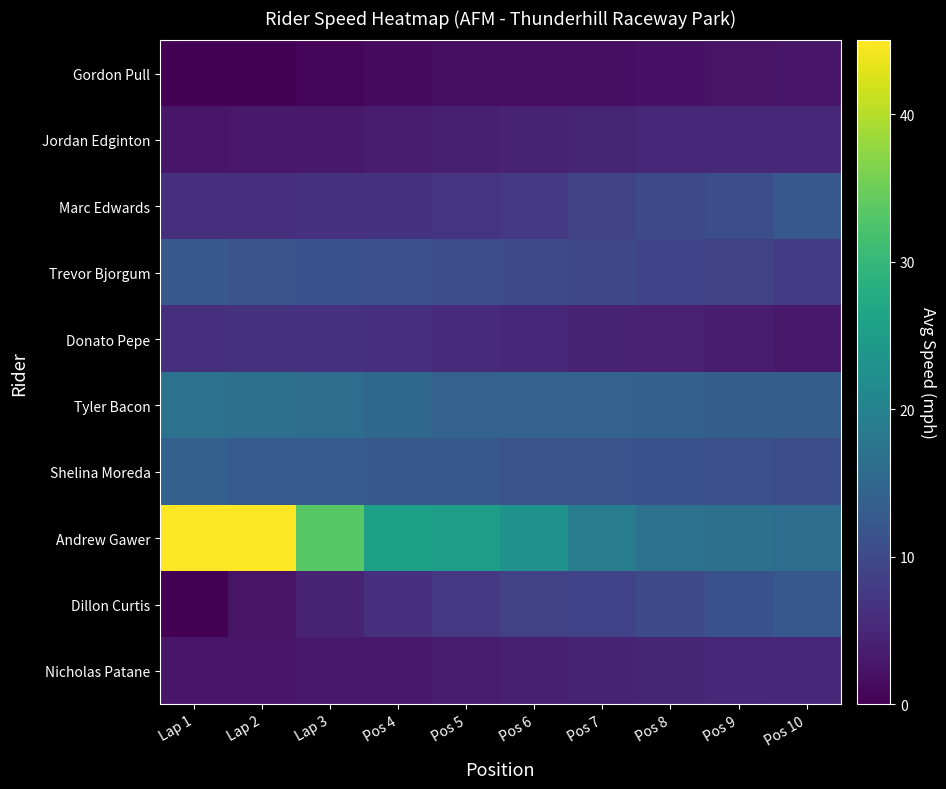

Reading right to left, transcribe all the data shown in this chart.

Gordon Pull: Pos 10=2.6	Pos 9=2.4	Pos 8=2.2	Pos 7=1.7	Pos 6=1.6	Pos 5=1.6	Pos 4=1.2	Lap 3=0.8	Lap 2=0.2	Lap 1=0.0
Jordan Edginton: Pos 10=5.2	Pos 9=5.1	Pos 8=5.1	Pos 7=4.7	Pos 6=4.3	Pos 5=4.0	Pos 4=3.5	Lap 3=3.0	Lap 2=3.0	Lap 1=2.7
Marc Edwards: Pos 10=12.3	Pos 9=10.8	Pos 8=10.1	Pos 7=8.6	Pos 6=7.5	Pos 5=6.9	Pos 4=6.6	Lap 3=6.5	Lap 2=6.2	Lap 1=6.1
Trevor Bjorgum: Pos 10=8.0	Pos 9=8.8	Pos 8=9.1	Pos 7=9.8	Pos 6=10.5	Pos 5=10.7	Pos 4=10.9	Lap 3=11.4	Lap 2=11.5	Lap 1=12.6
Donato Pepe: Pos 10=3.0	Pos 9=3.5	Pos 8=4.0	Pos 7=4.5	Pos 6=5.0	Pos 5=5.5	Pos 4=6.0	Lap 3=6.4	Lap 2=6.6	Lap 1=6.3
Tyler Bacon: Pos 10=13.3	Pos 9=13.4	Pos 8=13.9	Pos 7=14.1	Pos 6=14.2	Pos 5=14.2	Pos 4=15.0	Lap 3=16.0	Lap 2=16.6	Lap 1=16.9
Shelina Moreda: Pos 10=10.8	Pos 9=10.9	Pos 8=11.4	Pos 7=11.5	Pos 6=11.5	Pos 5=12.3	Pos 4=12.6	Lap 3=12.8	Lap 2=13.0	Lap 1=14.0
Andrew Gawer: Pos 10=16.0	Pos 9=16.6	Pos 8=16.9	Pos 7=19.0	Pos 6=23.2	Pos 5=25.1	Pos 4=25.5	Lap 3=33.2	Lap 2=45.0	Lap 1=45.0
Dillon Curtis: Pos 10=12.3	Pos 9=11.4	Pos 8=10.5	Pos 7=9.1	Pos 6=8.6	Pos 5=7.5	Pos 4=6.1	Lap 3=4.3	Lap 2=2.4	Lap 1=0.0
Nicholas Patane: Pos 10=5.2	Pos 9=5.1	Pos 8=4.7	Pos 7=4.3	Pos 6=4.0	Pos 5=3.5	Pos 4=3.0	Lap 3=3.0	Lap 2=2.7	Lap 1=2.6